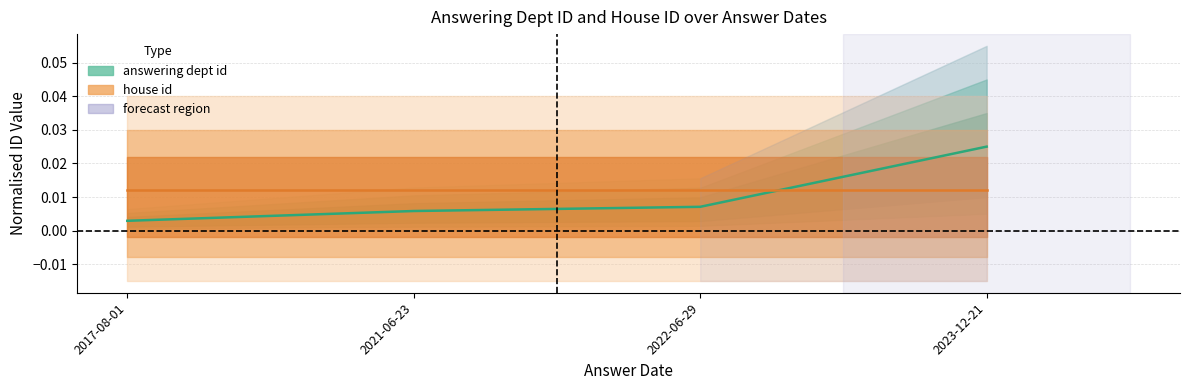

What position from the right is 2021-06-23?

3